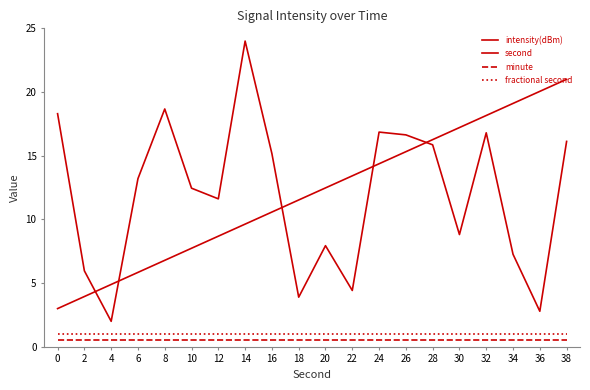

Count the number of data series in this chart.

4